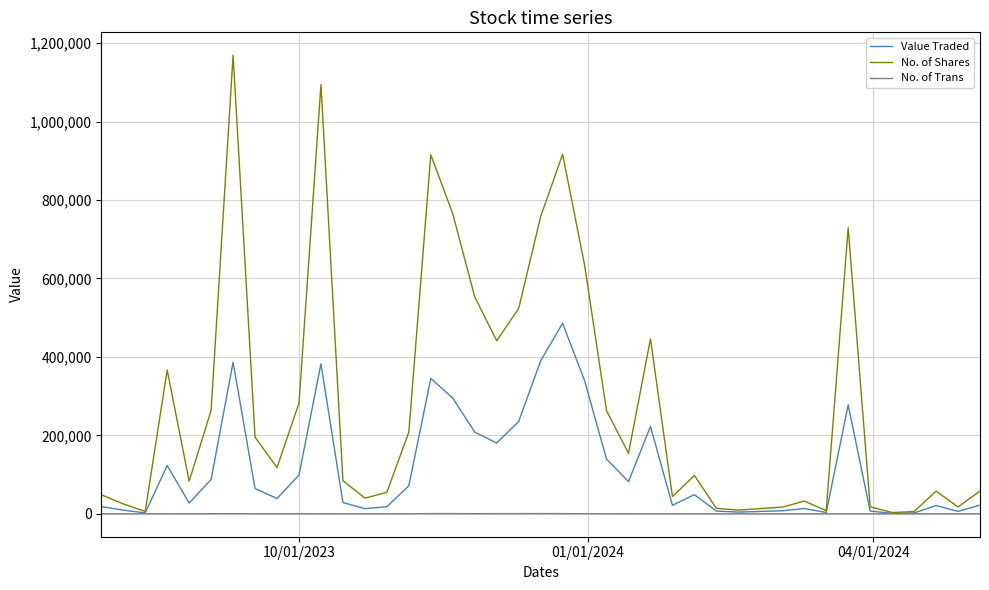

Which series has the largest range (max minus min)?

No. of Shares